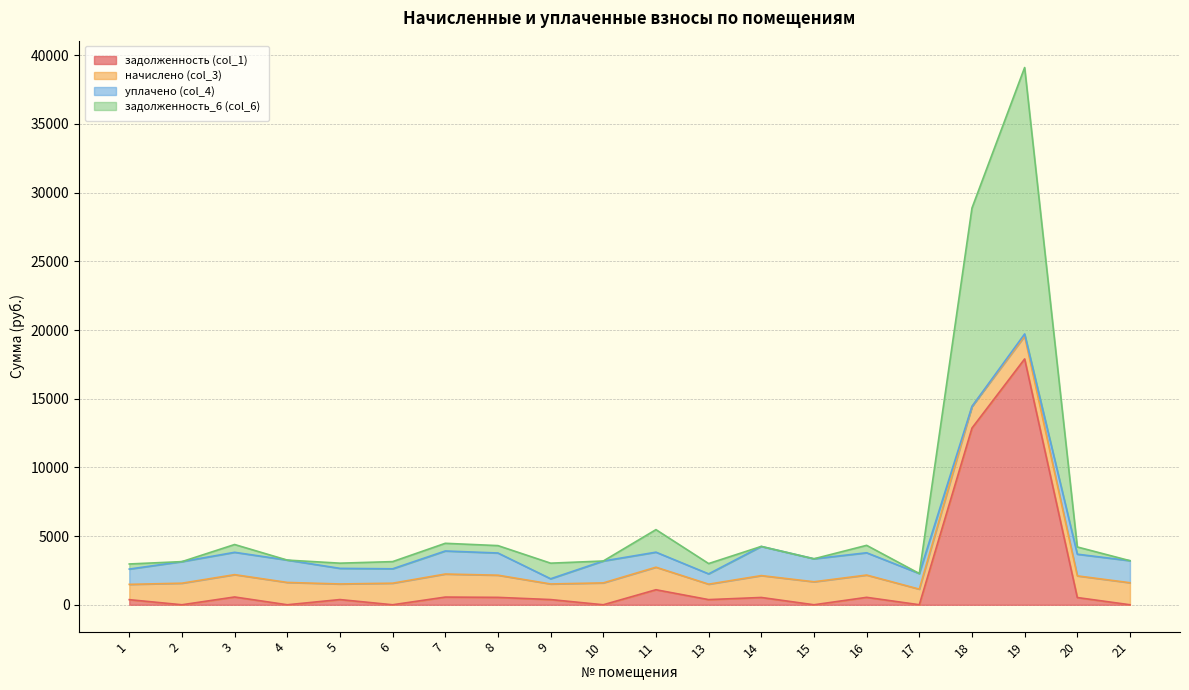

What is the sum of all задолженность_6 (col_6) values?

66489.5